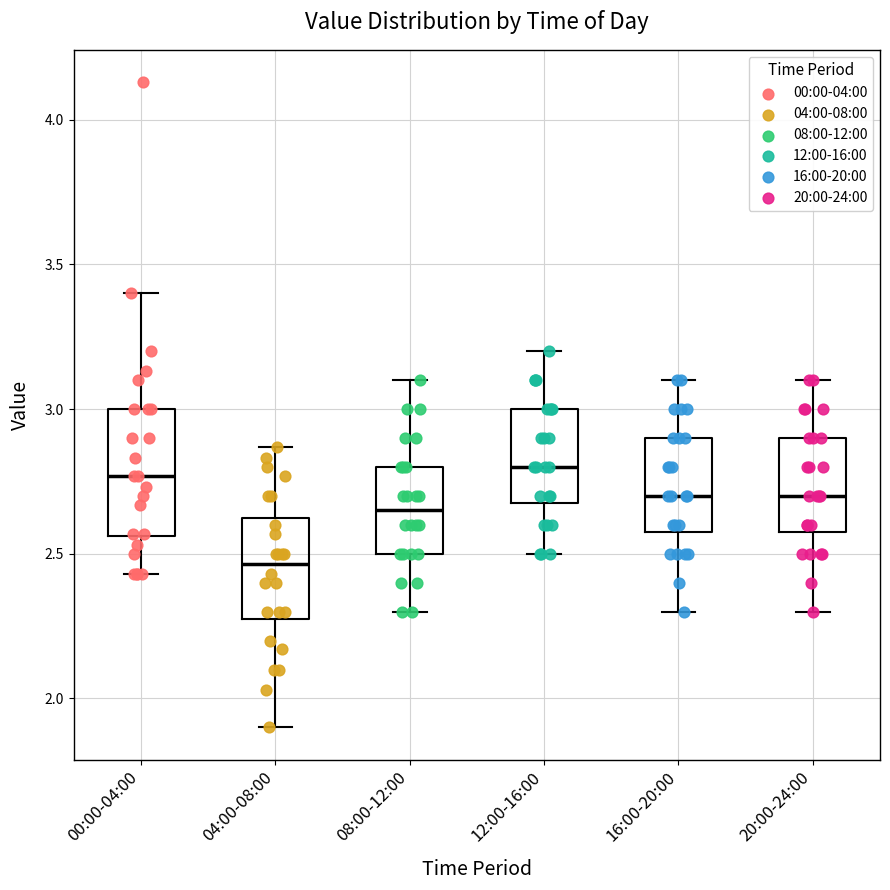

Reading left to right, transcribe this box plot: for each box, give where its median line is, the range the box spans, and where its two whiskers end, as read against the y-axis. The values are not printed on the chart, so give them approximately, as read against the axis.

00:00-04:00: median 2.75, box 2.55 to 3.00, whiskers 2.45 to 3.40
04:00-08:00: median 2.45, box 2.30 to 2.65, whiskers 1.90 to 2.85
08:00-12:00: median 2.65, box 2.50 to 2.80, whiskers 2.30 to 3.10
12:00-16:00: median 2.80, box 2.70 to 3.00, whiskers 2.50 to 3.20
16:00-20:00: median 2.70, box 2.60 to 2.90, whiskers 2.30 to 3.10
20:00-24:00: median 2.70, box 2.60 to 2.90, whiskers 2.30 to 3.10